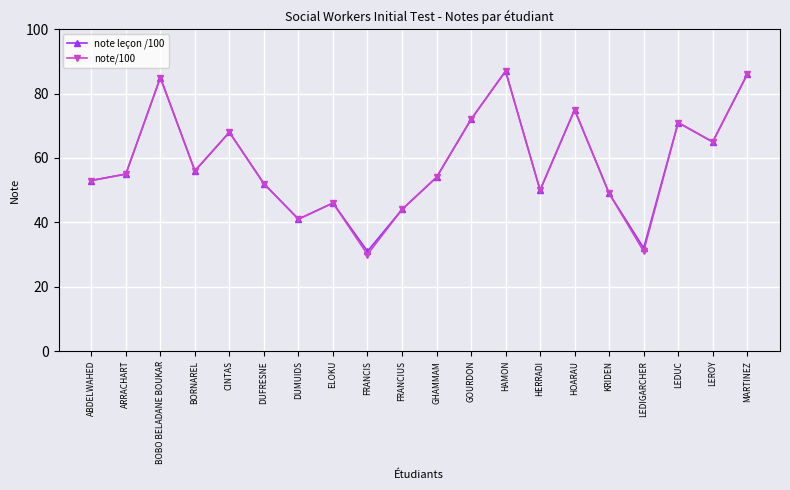

What is the label of the 17th point from the left?

LEDIGARCHER